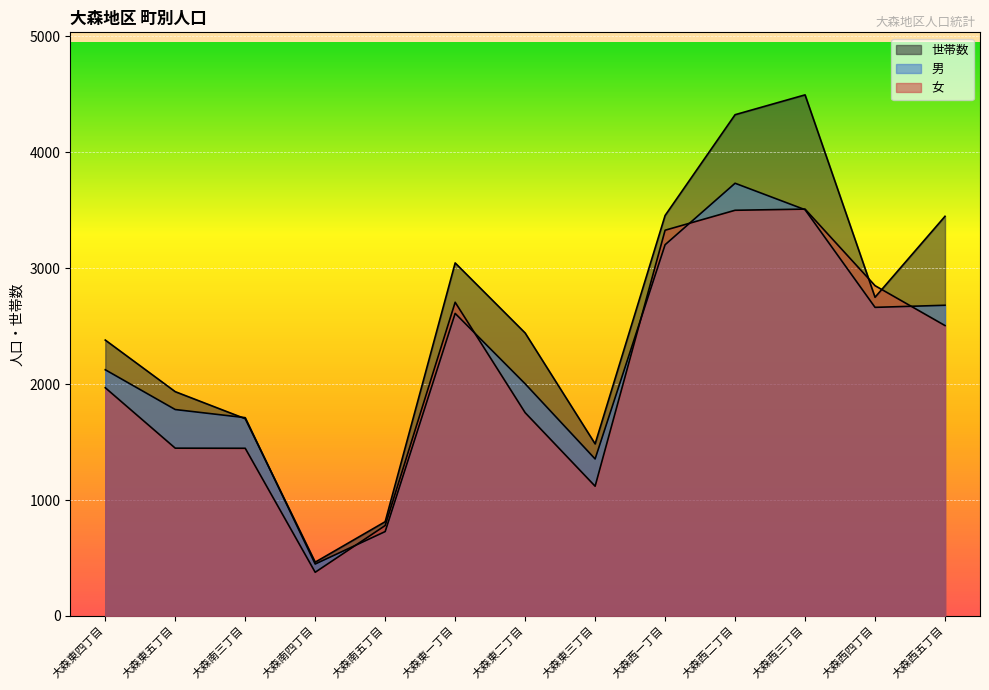

Which category has the lowest value in the 男 series?

大森南四丁目